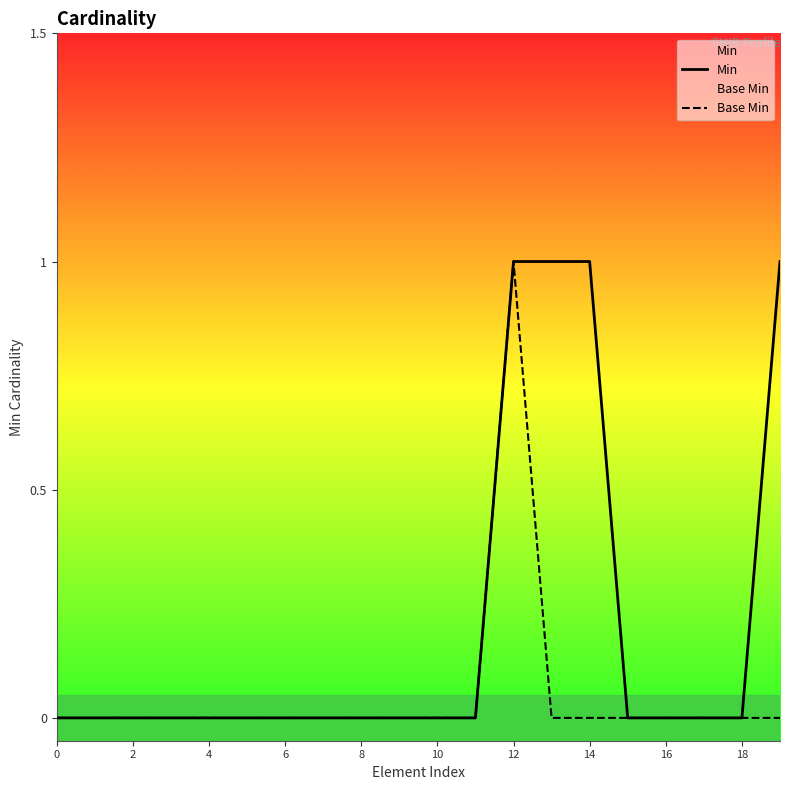

List the series in order of their overall mean, lowest first.

Base Min, Min